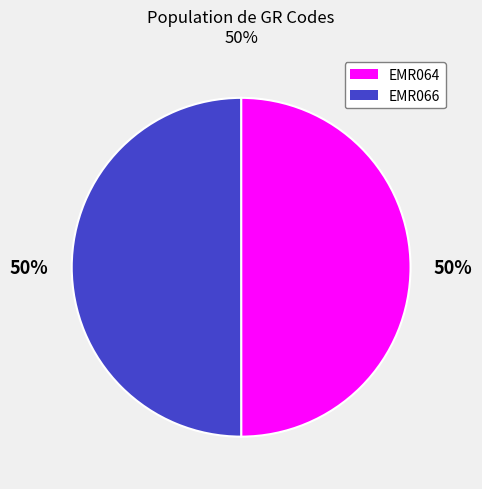

What is the ratio of the value at EMR066 to the value at EMR064?

1.0